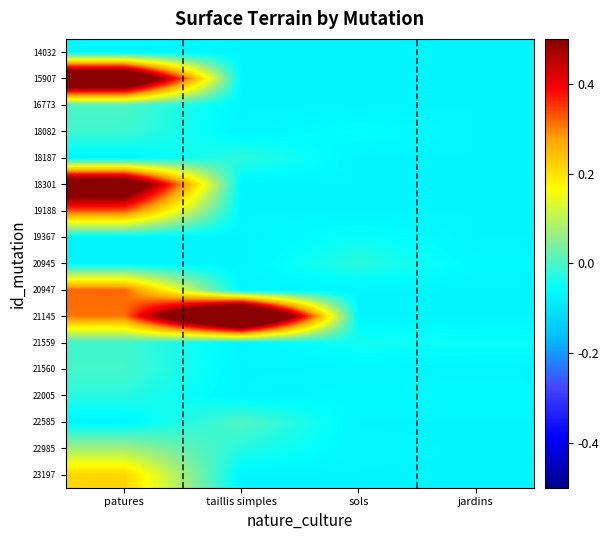

How many distinct data groups are displayed?

17